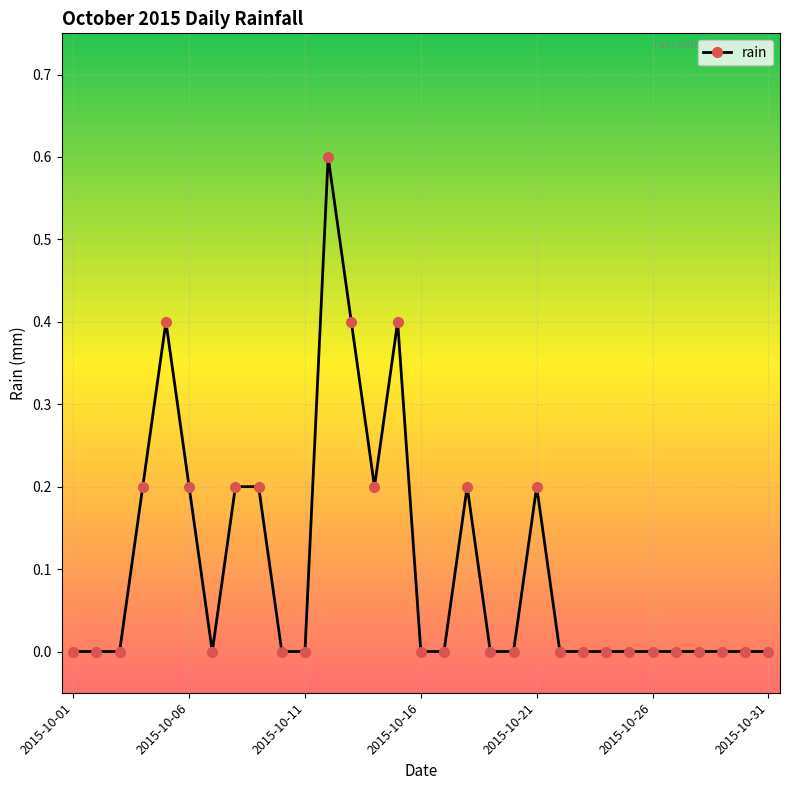

How many series are shown in this chart?

1